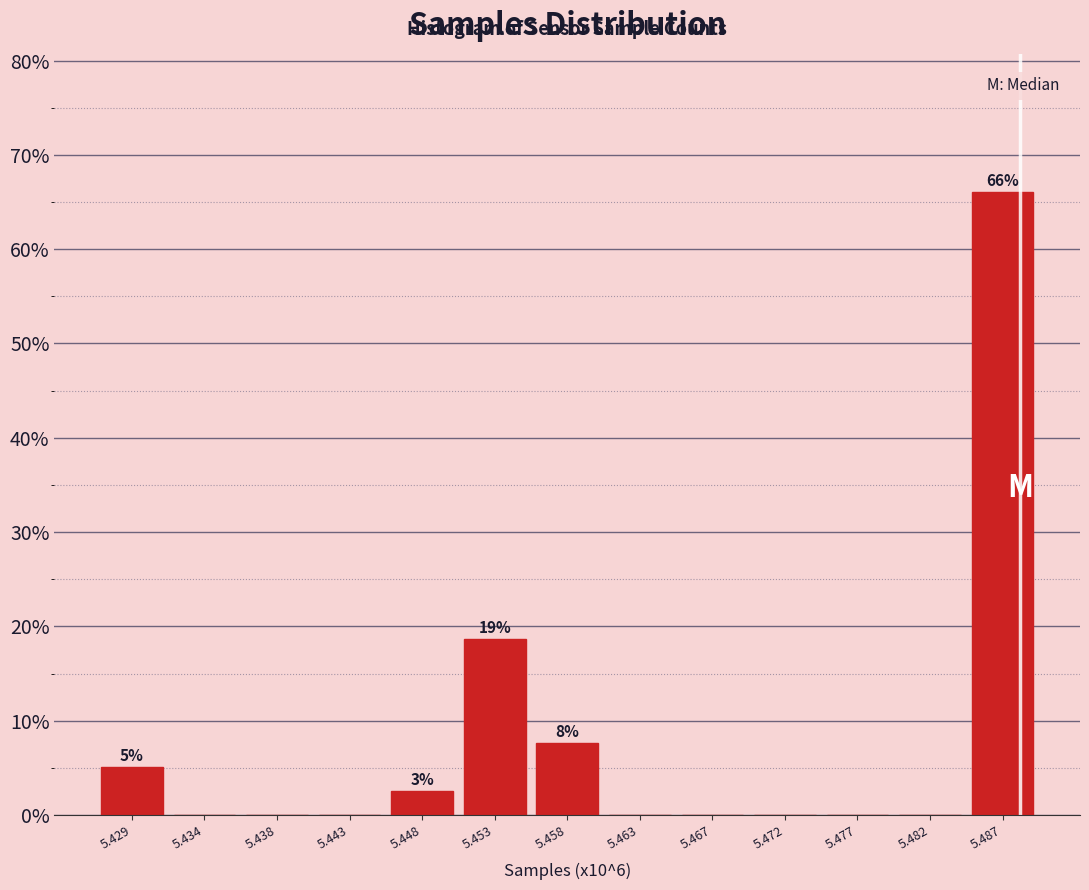

Reading left to right, extract all data points from this chart.

5.429=5.1	5.434=0.0	5.438=0.0	5.443=0.0	5.448=2.5	5.453=18.6	5.458=7.6	5.463=0.0	5.467=0.0	5.472=0.0	5.477=0.0	5.482=0.0	5.487=66.1